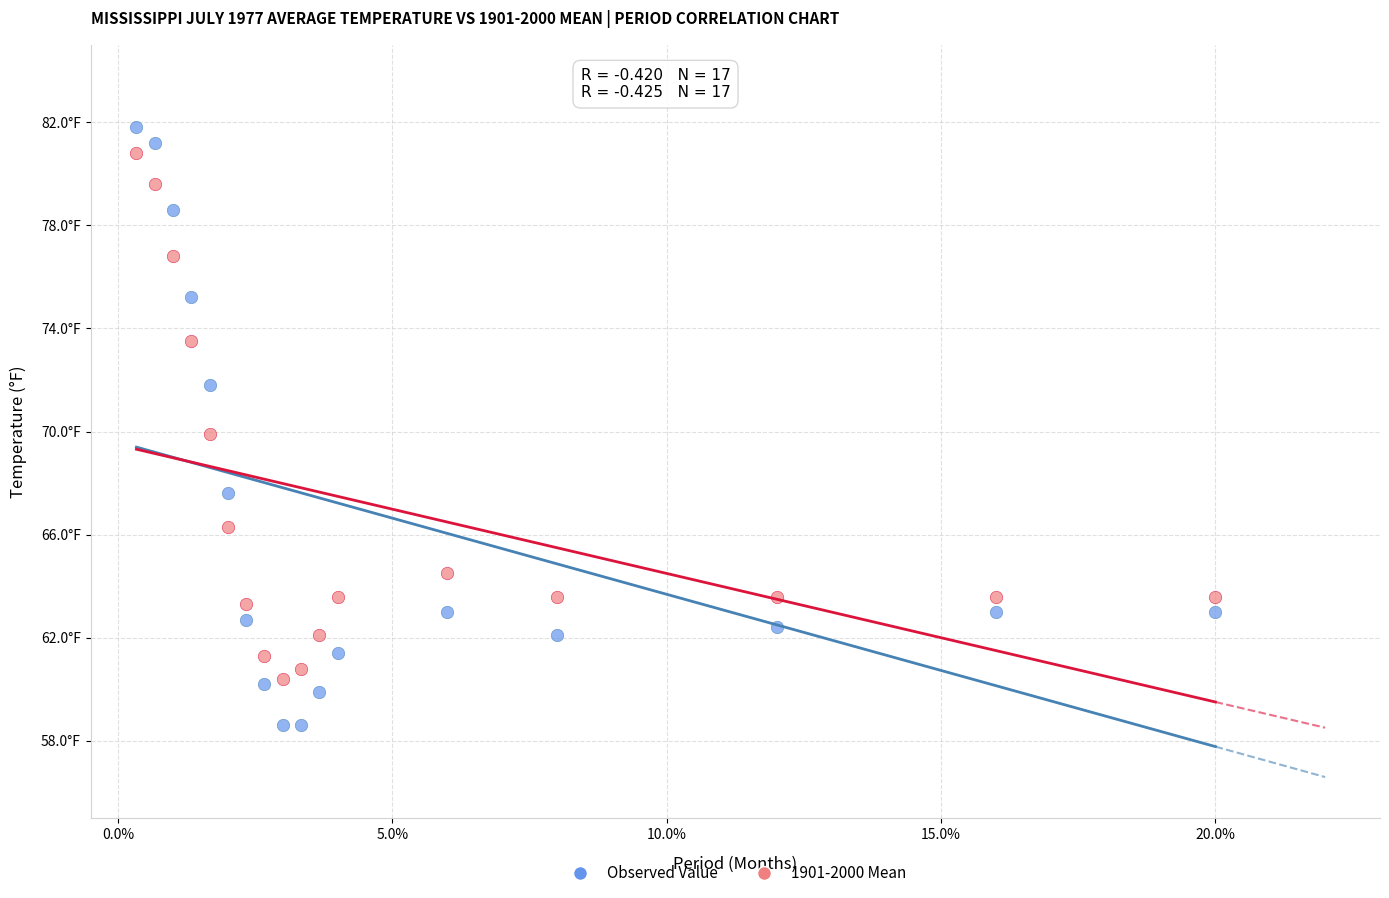

What are all the series names shown in the legend?

Observed Value, 1901-2000 Mean